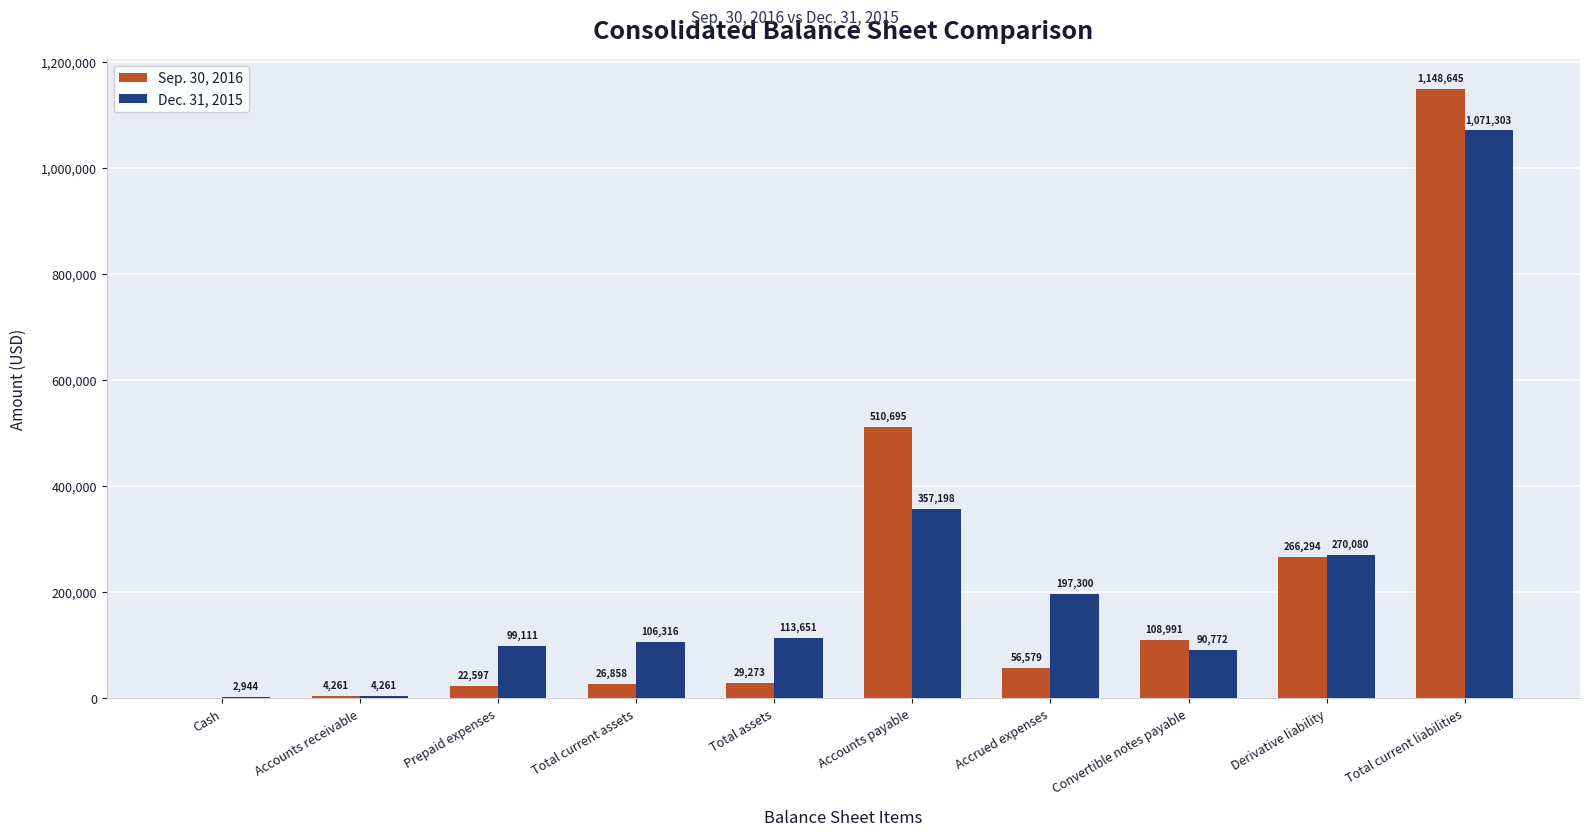

How many groups of bars are there?

10